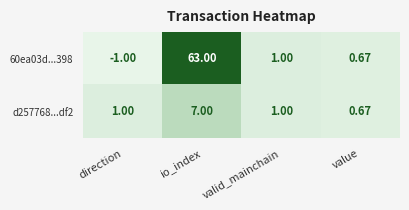

Which series has the widest spread of values?

60ea03d...398